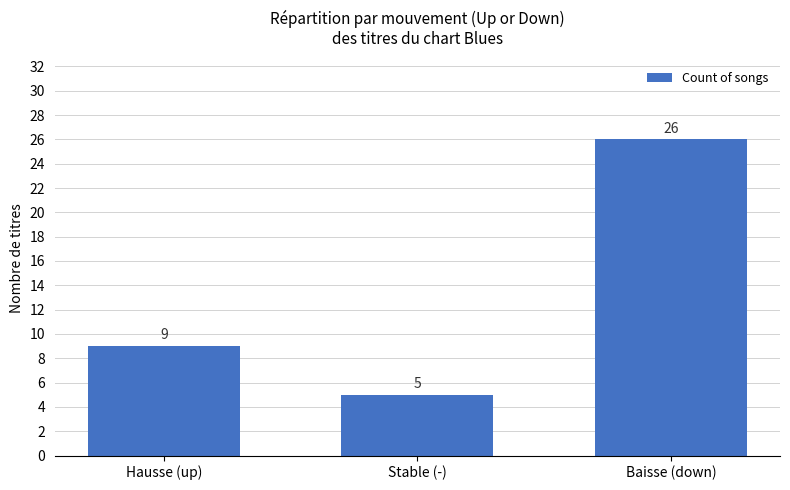

What is the difference between the values at Hausse (up) and Baisse (down)?

17